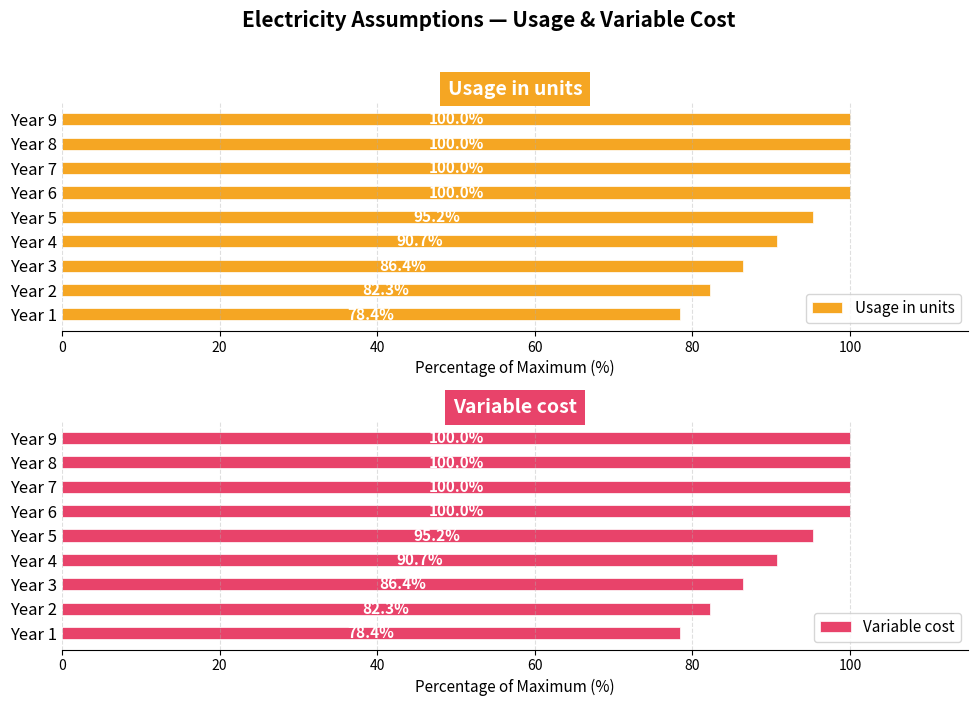

What is the sum of all Variable cost values?

832.9